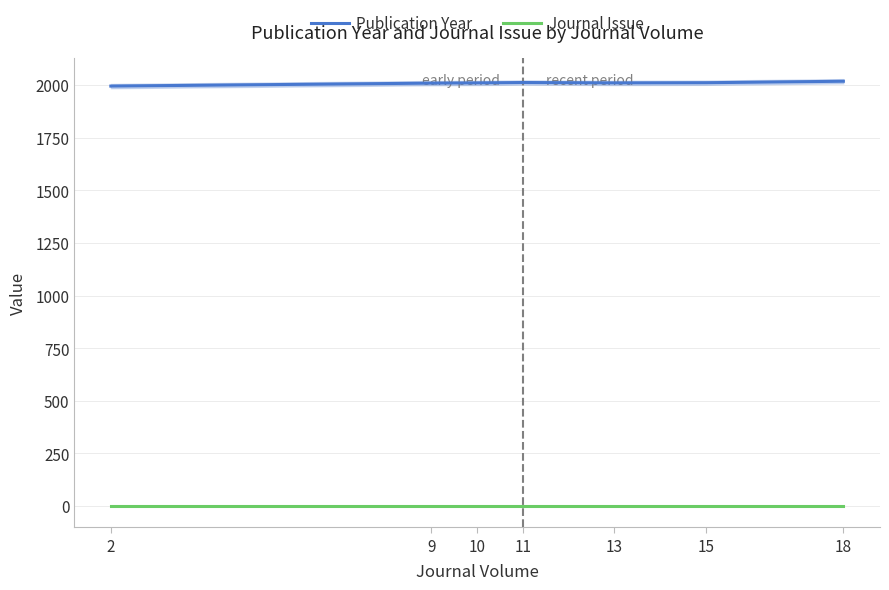

True or false: Journal Issue and Publication Year cross at least once.

False